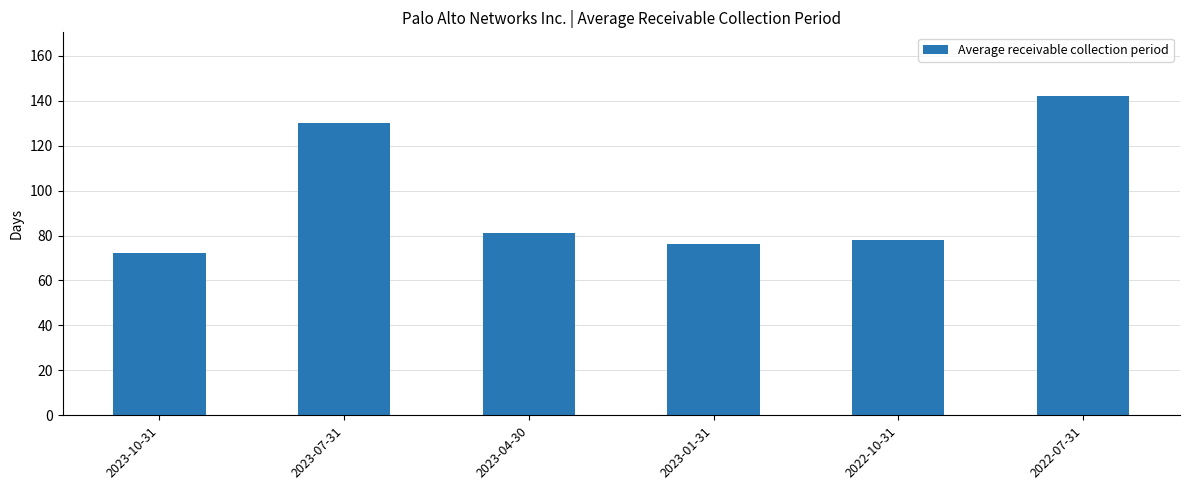

How many categories are shown in the chart?

6